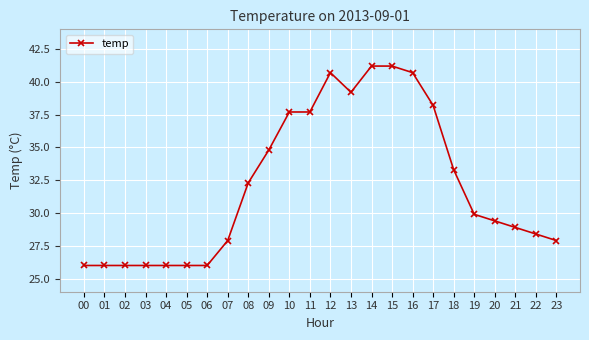

What is the difference between the maximum and second lowest values?

15.2